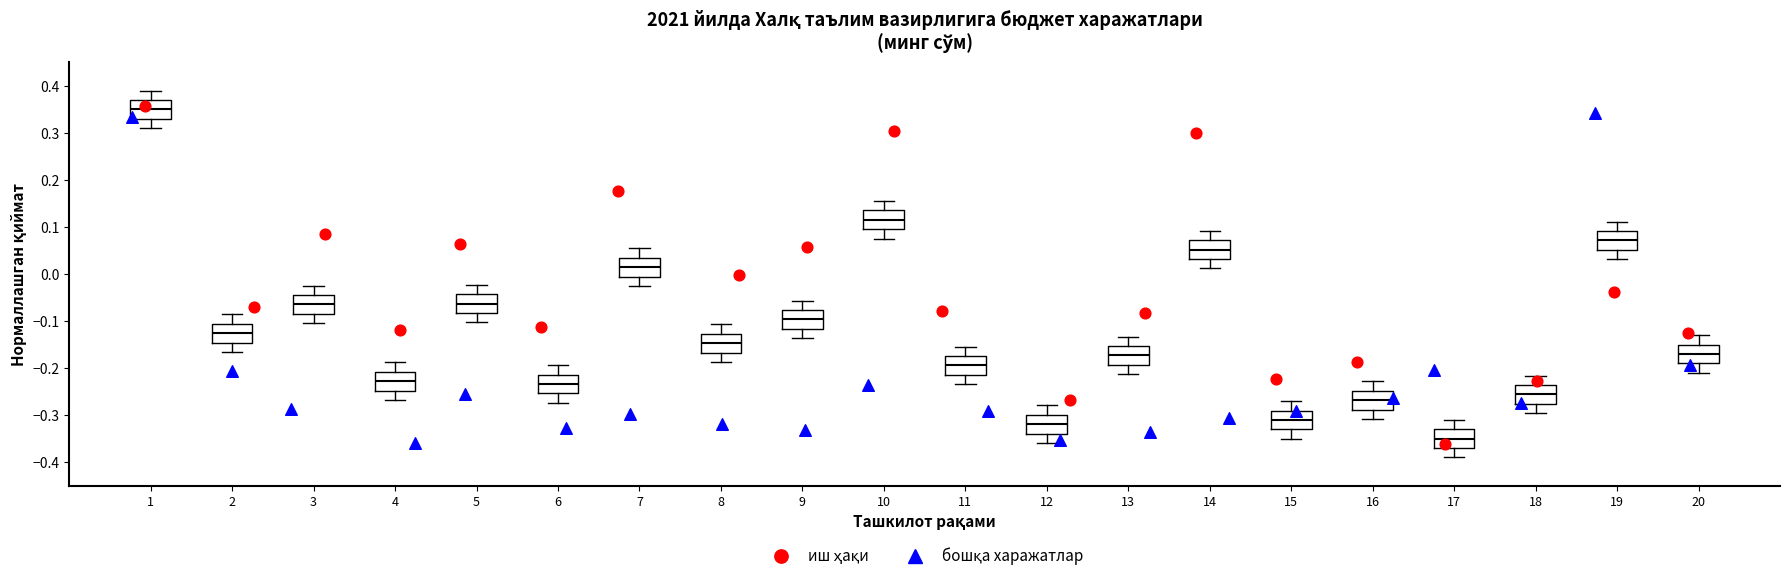

Reading left to right, read every box against the y-axis: the position of its median line, the range the box covers, and the ends of its whiskers. The values are not printed on the chart, so give them approximately, as read against the axis.

1: median 0.35, box 0.33 to 0.37, whiskers 0.31 to 0.39
2: median -0.13, box -0.15 to -0.11, whiskers -0.17 to -0.09
3: median -0.06, box -0.08 to -0.04, whiskers -0.10 to -0.02
4: median -0.23, box -0.25 to -0.21, whiskers -0.27 to -0.19
5: median -0.06, box -0.08 to -0.04, whiskers -0.10 to -0.02
6: median -0.23, box -0.25 to -0.21, whiskers -0.27 to -0.19
7: median 0.01, box -0.01 to 0.03, whiskers -0.03 to 0.05
8: median -0.15, box -0.17 to -0.13, whiskers -0.19 to -0.11
9: median -0.10, box -0.12 to -0.08, whiskers -0.14 to -0.06
10: median 0.12, box 0.10 to 0.14, whiskers 0.08 to 0.16
11: median -0.19, box -0.21 to -0.17, whiskers -0.23 to -0.15
12: median -0.32, box -0.34 to -0.30, whiskers -0.36 to -0.28
13: median -0.17, box -0.19 to -0.15, whiskers -0.21 to -0.13
14: median 0.05, box 0.03 to 0.07, whiskers 0.01 to 0.09
15: median -0.31, box -0.33 to -0.29, whiskers -0.35 to -0.27
16: median -0.27, box -0.29 to -0.25, whiskers -0.31 to -0.23
17: median -0.35, box -0.37 to -0.33, whiskers -0.39 to -0.31
18: median -0.26, box -0.28 to -0.24, whiskers -0.30 to -0.22
19: median 0.07, box 0.05 to 0.09, whiskers 0.03 to 0.11
20: median -0.17, box -0.19 to -0.15, whiskers -0.21 to -0.13